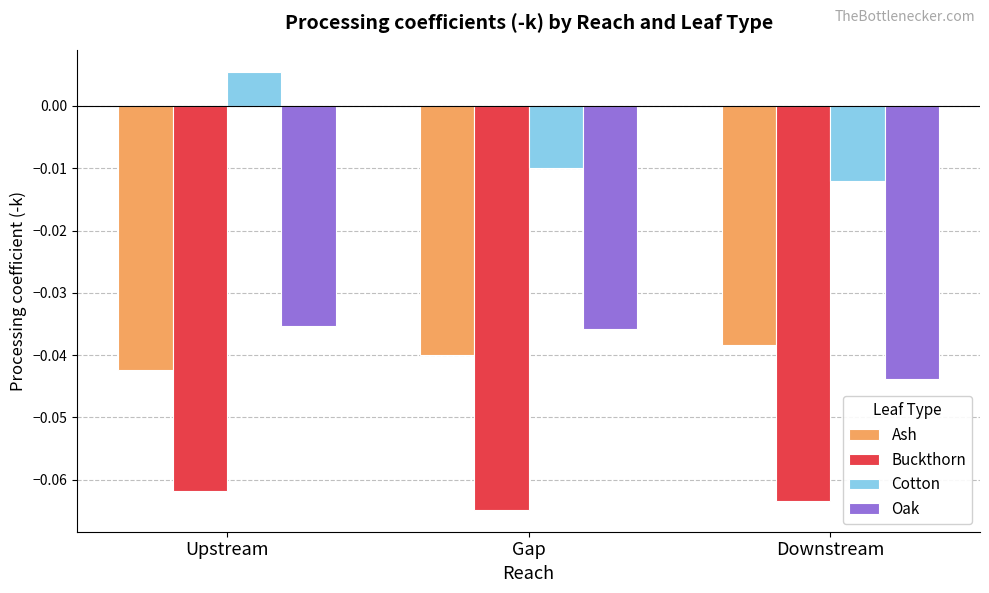

Which series has the largest total across all categories?

Cotton